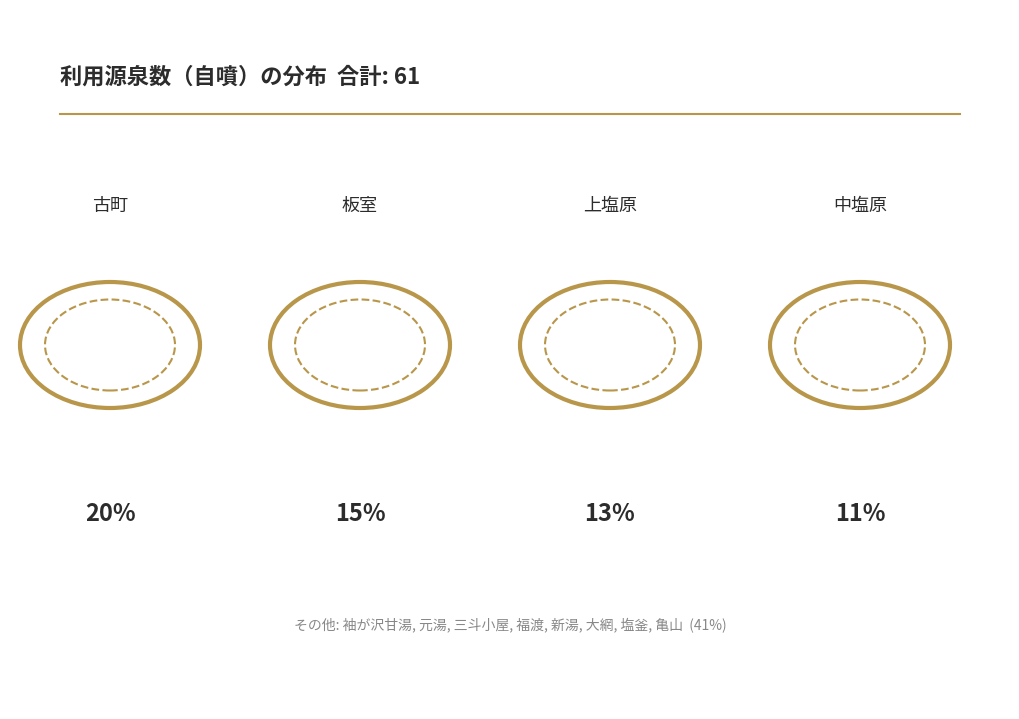

What is the change in value from 板室 to 亀山?

-8